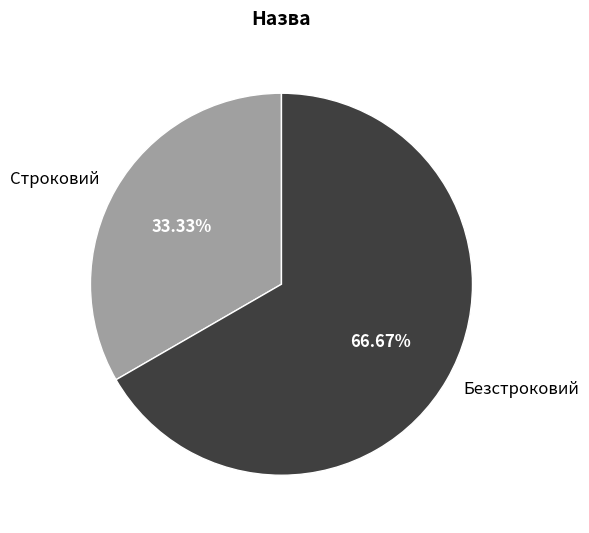

Which category has the smallest portion of the pie?

Строковий